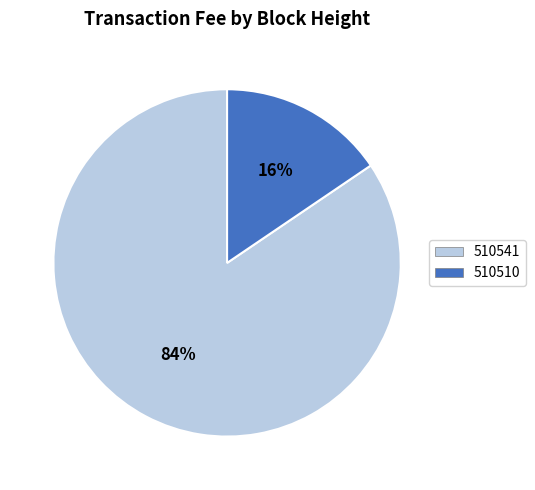

Does 510510 represent more than half of the total?

No